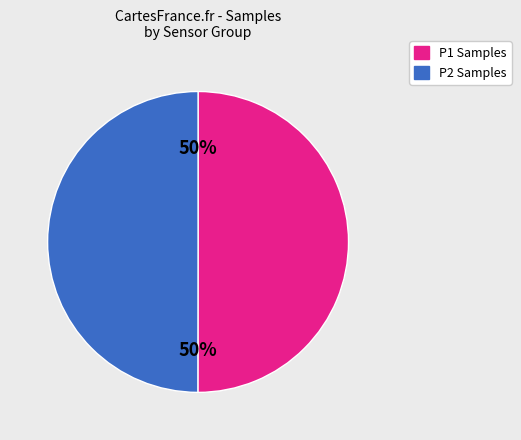

Do P1 Samples and P2 Samples together represent more than half of the pie?

Yes